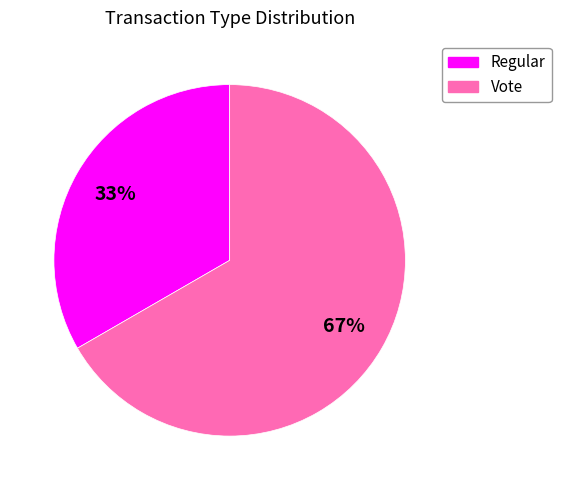

What percentage is the Regular slice, to the nearest percent?

33%